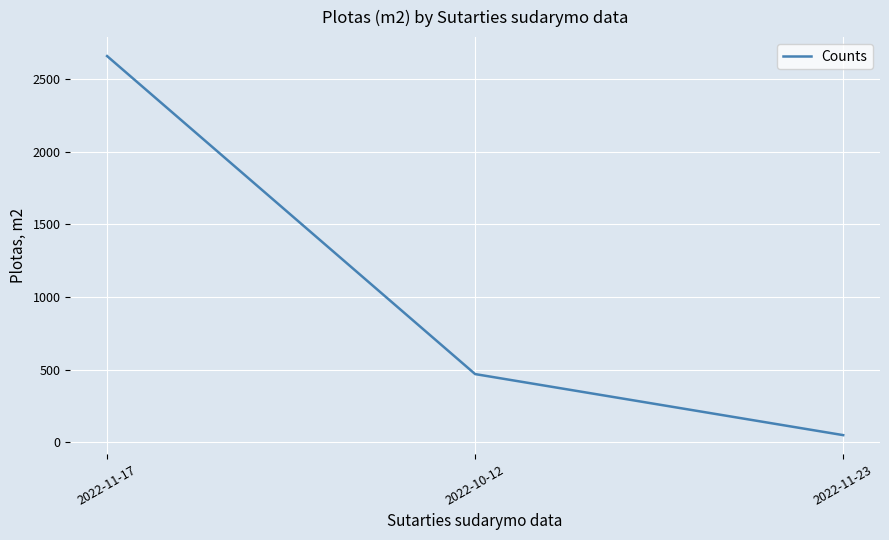

How many lines are shown in the chart?

1